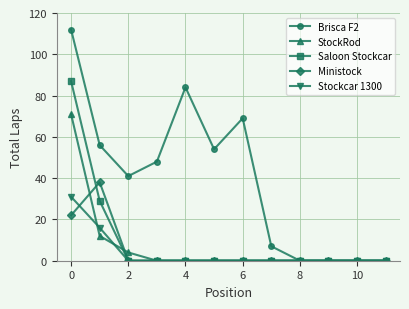

What are all the series names shown in the legend?

Brisca F2, StockRod, Saloon Stockcar, Ministock, Stockcar 1300